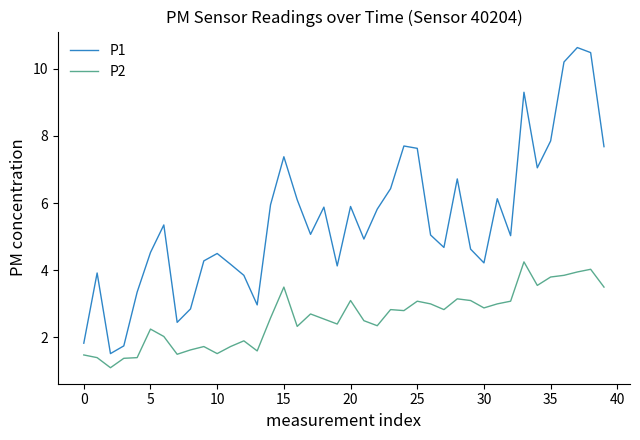

Rank the series by their average value, from highest to lowest.

P1, P2